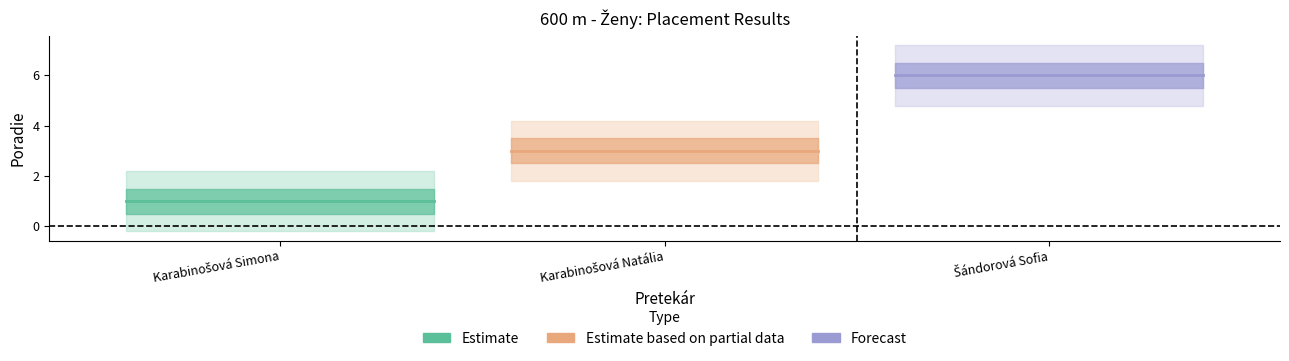

What is the change in value from Karabinošová Simona to Šándorová Sofia?

+5